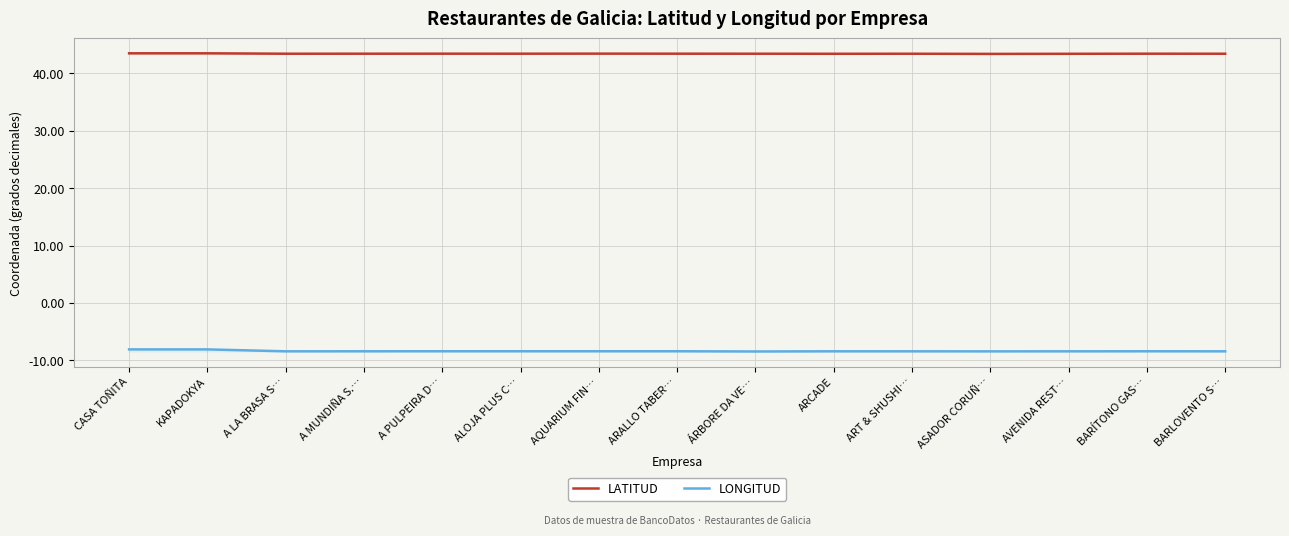

List the series in order of their overall mean, lowest first.

LONGITUD, LATITUD